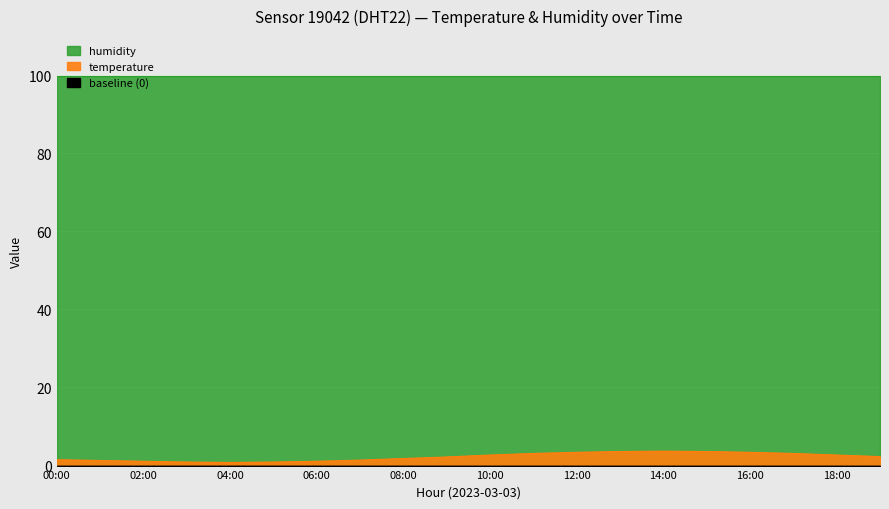

What is the label of the 5th point from the left?

04:00